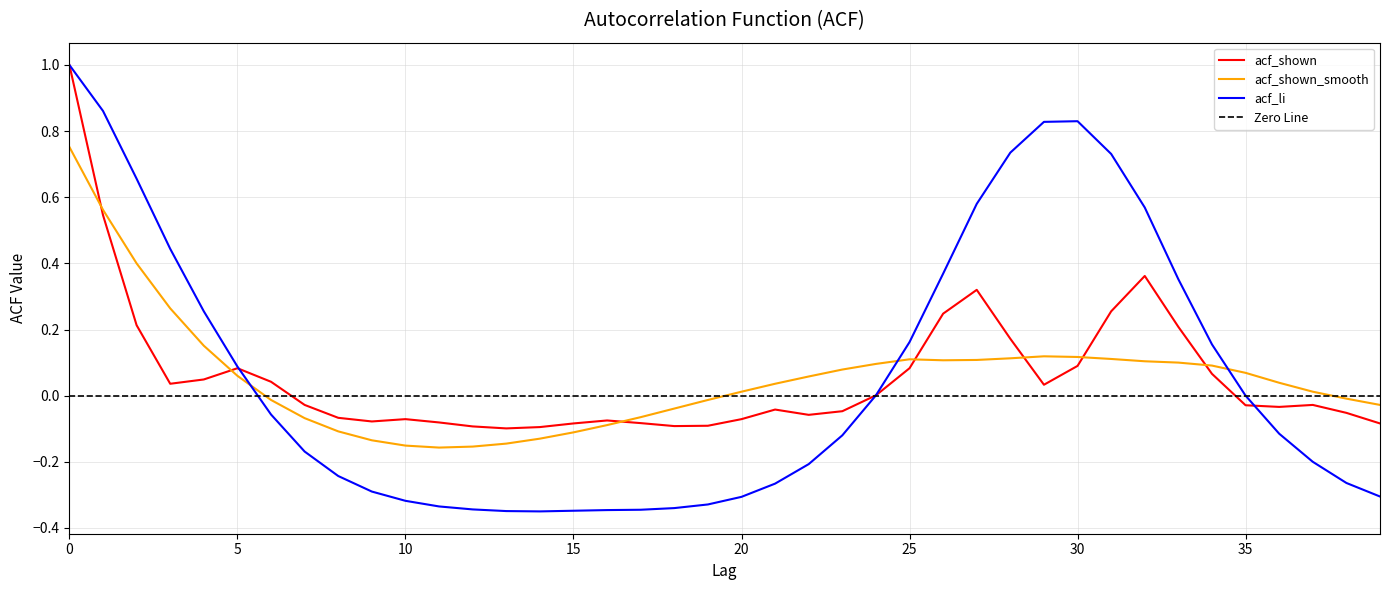

What is the spread (max minus min) of values at 20?

0.3